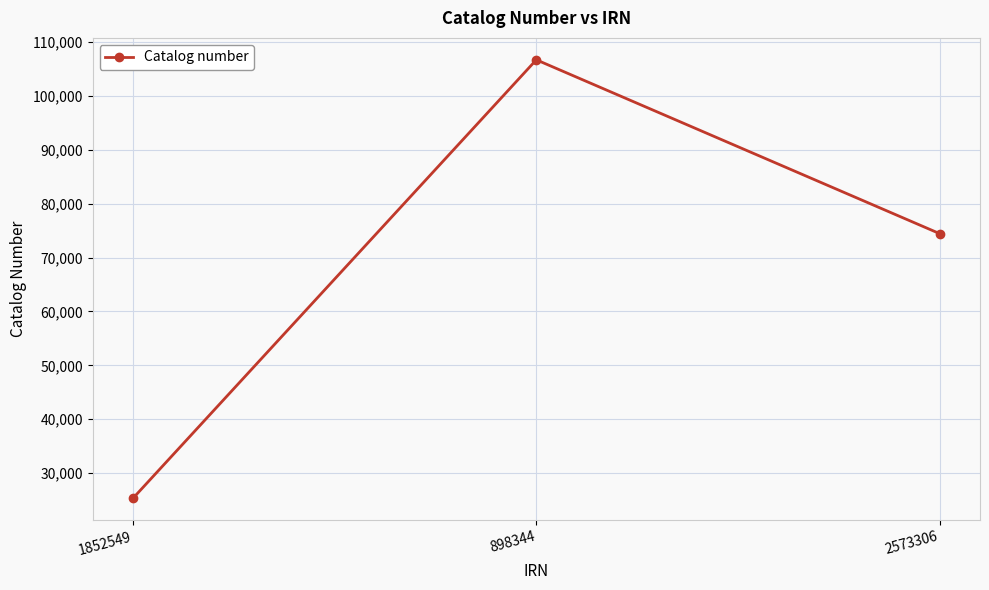

Is it true that the value at 898344 is 139885?

False